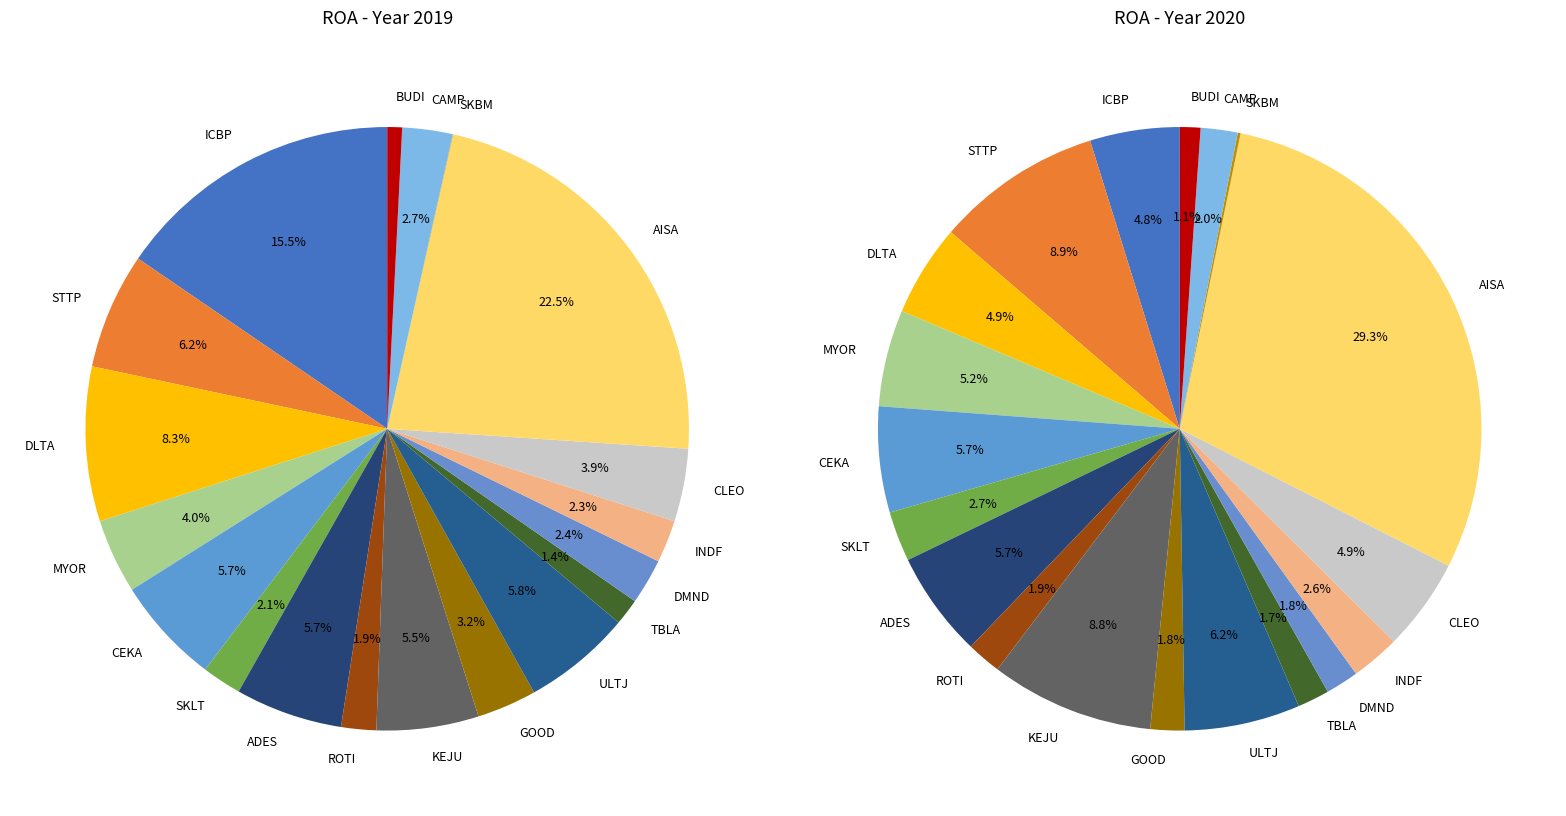

To the nearest percent, what is the difference between the largest and smallest slice percentages?

29%